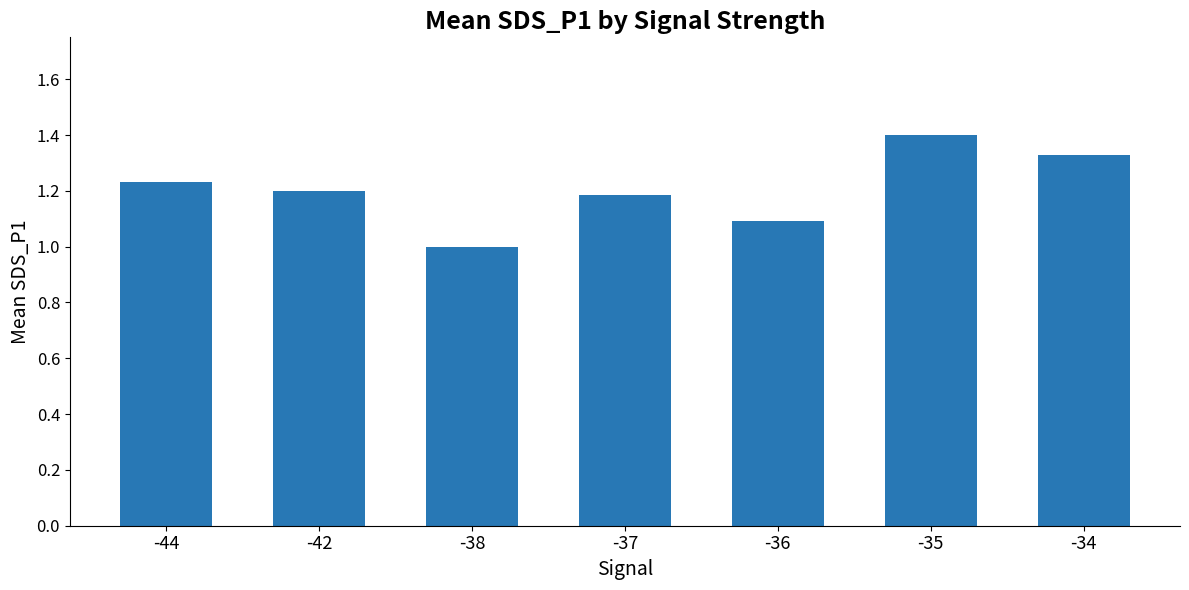

What is the difference between the second highest and minimum values?

0.3